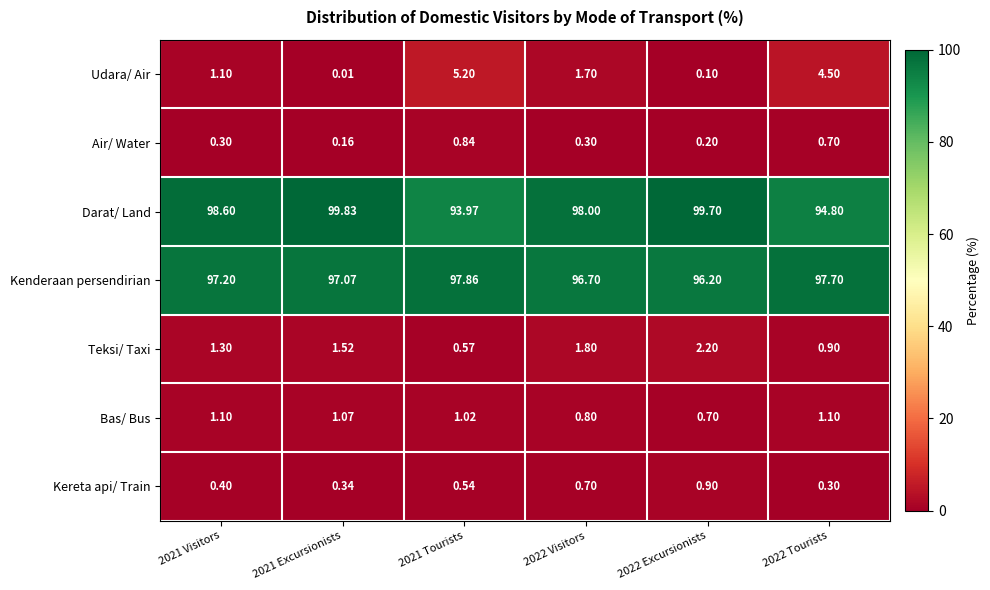

How many series are shown in this chart?

7